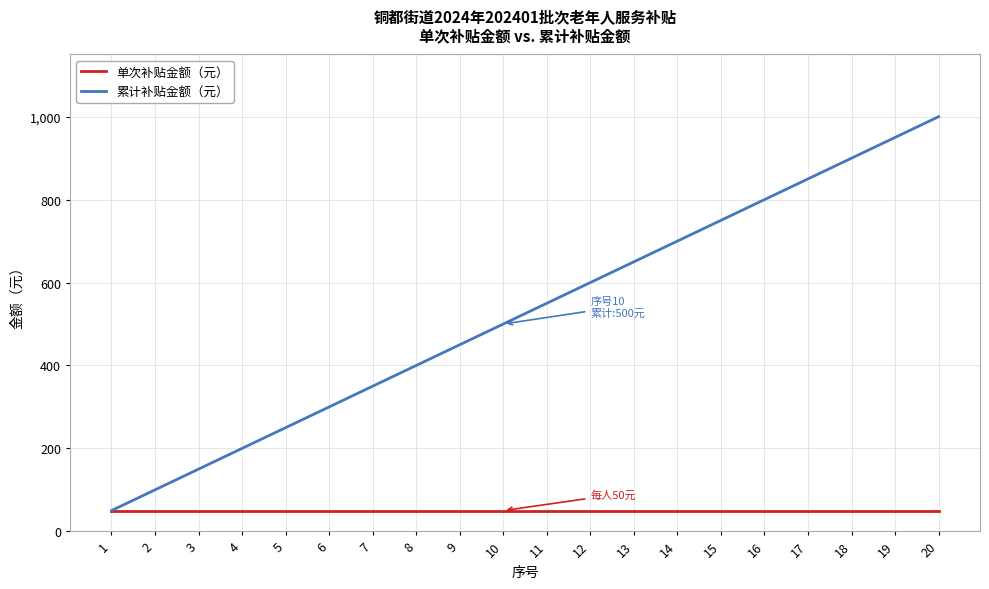

List the series in order of their overall mean, highest first.

累计补贴金额（元）, 单次补贴金额（元）